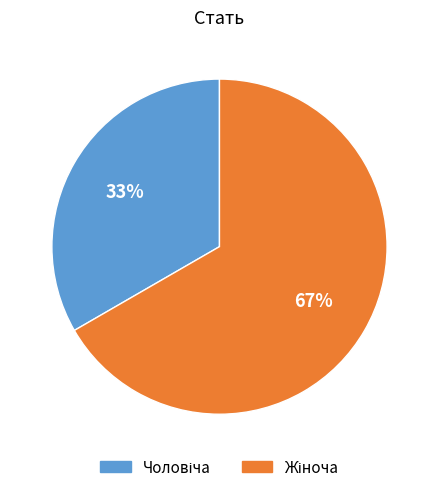

Is there any slice that represents more than half of the pie?

Yes